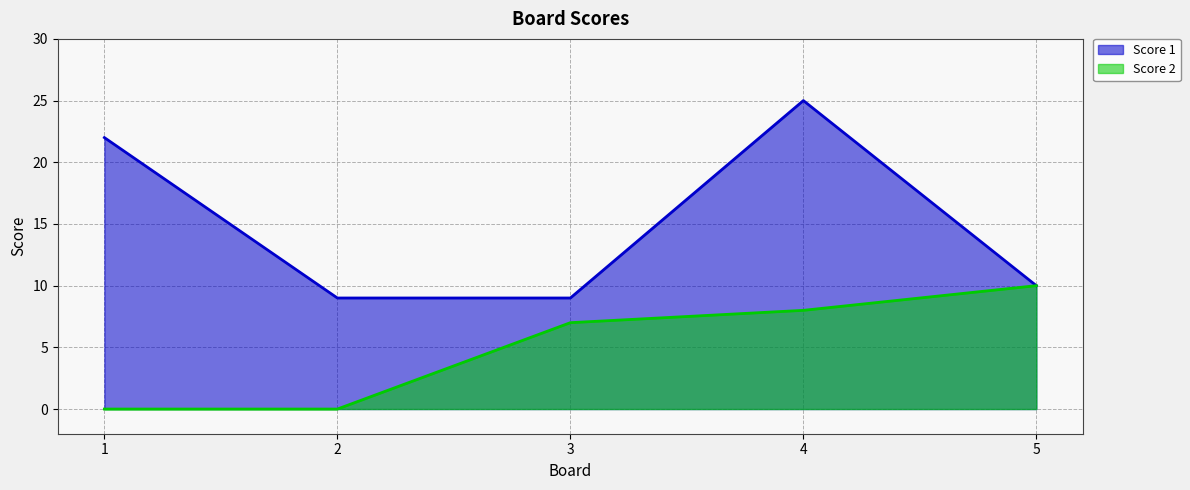

Reading left to right, transcribe all the data shown in this chart.

Score 1: 1=22	2=9	3=9	4=25	5=10
Score 2: 1=0	2=0	3=7	4=8	5=10